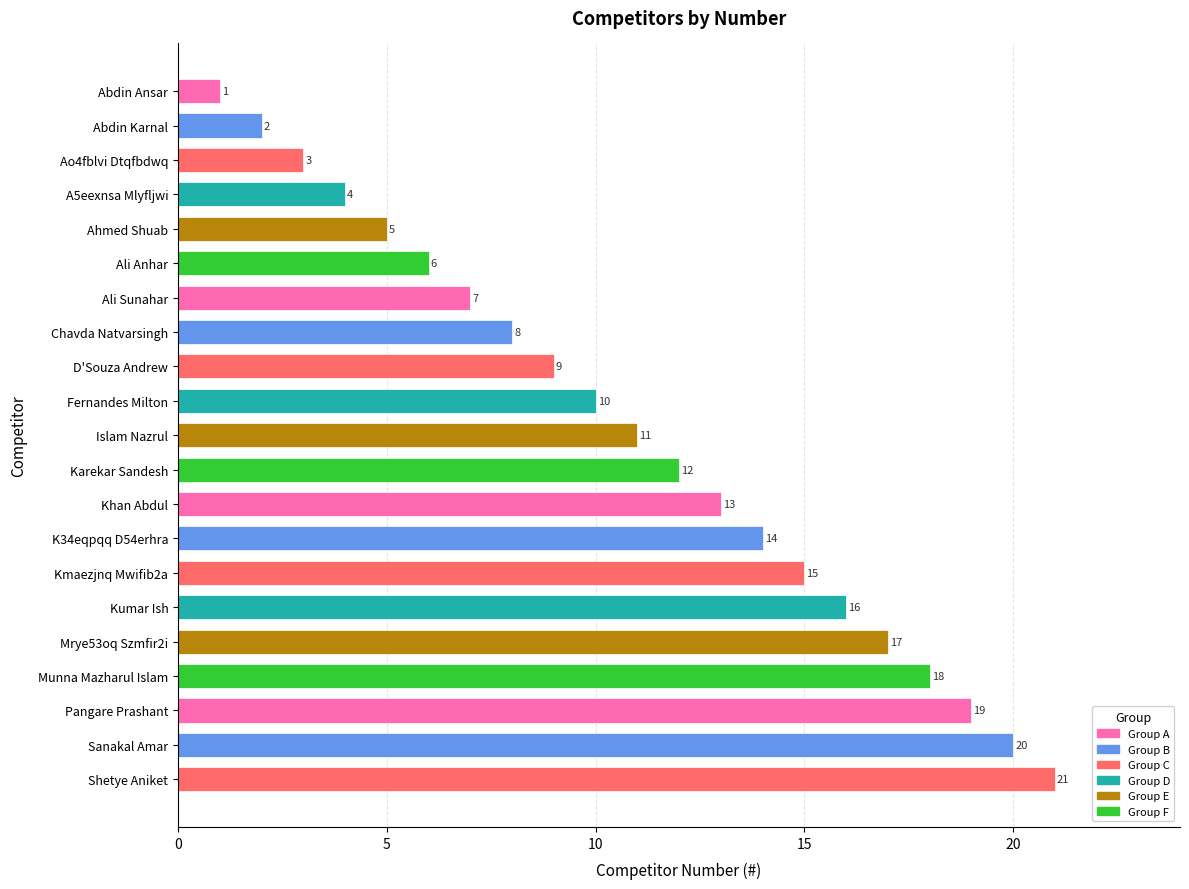

At which label is the value closest to 11?

Islam Nazrul